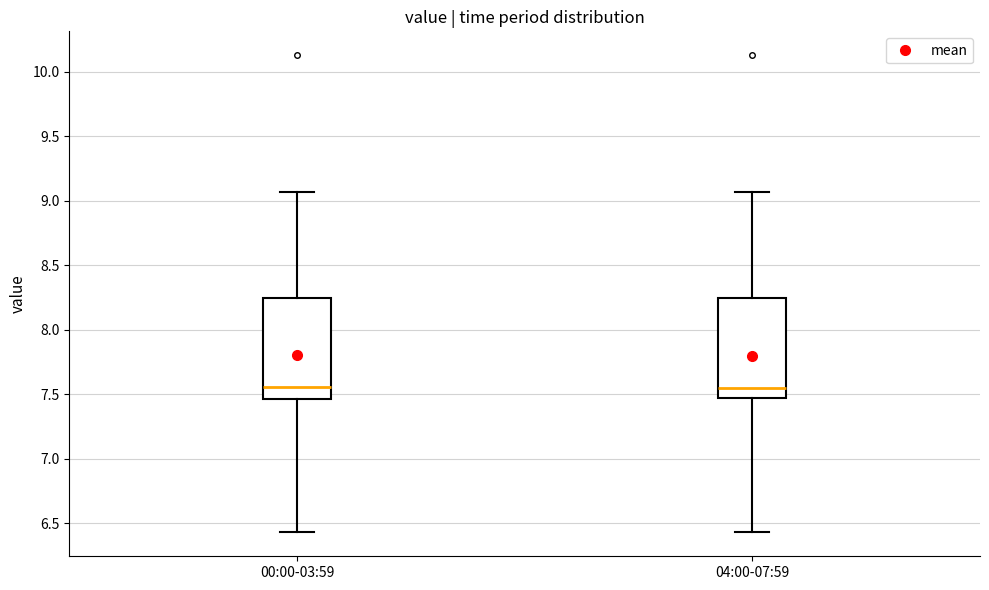

Reading left to right, read every box against the y-axis: the position of its median line, the range the box covers, and the ends of its whiskers. The values are not printed on the chart, so give them approximately, as read against the axis.

00:00-03:59: median 7.55, box 7.45 to 8.25, whiskers 6.45 to 9.05
04:00-07:59: median 7.55, box 7.45 to 8.25, whiskers 6.45 to 9.05